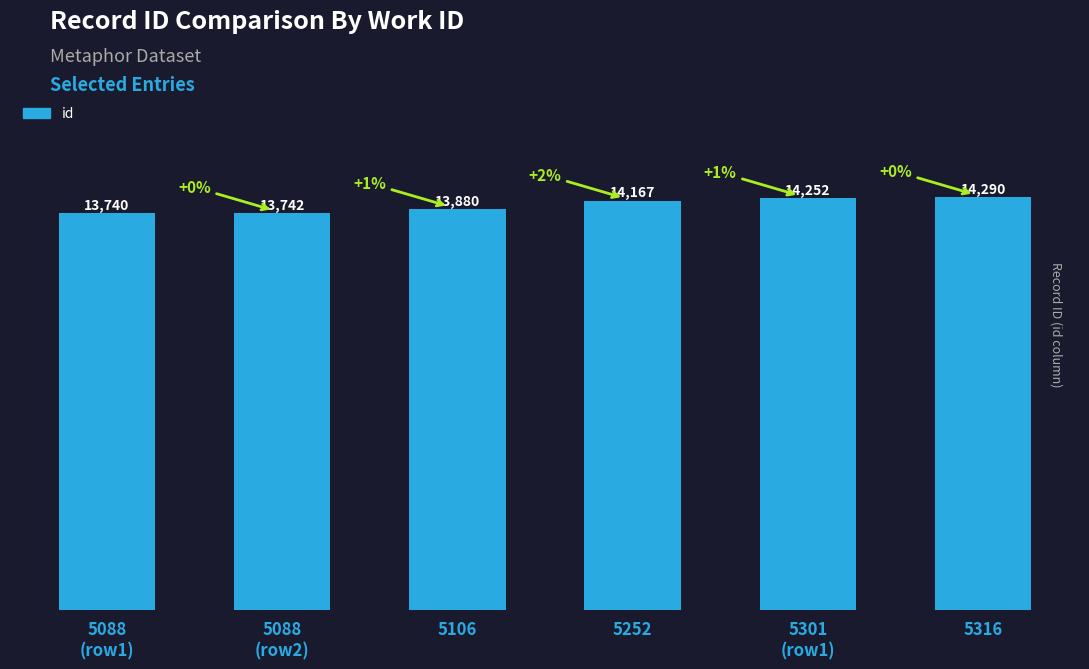

How many distinct data groups are displayed?

1